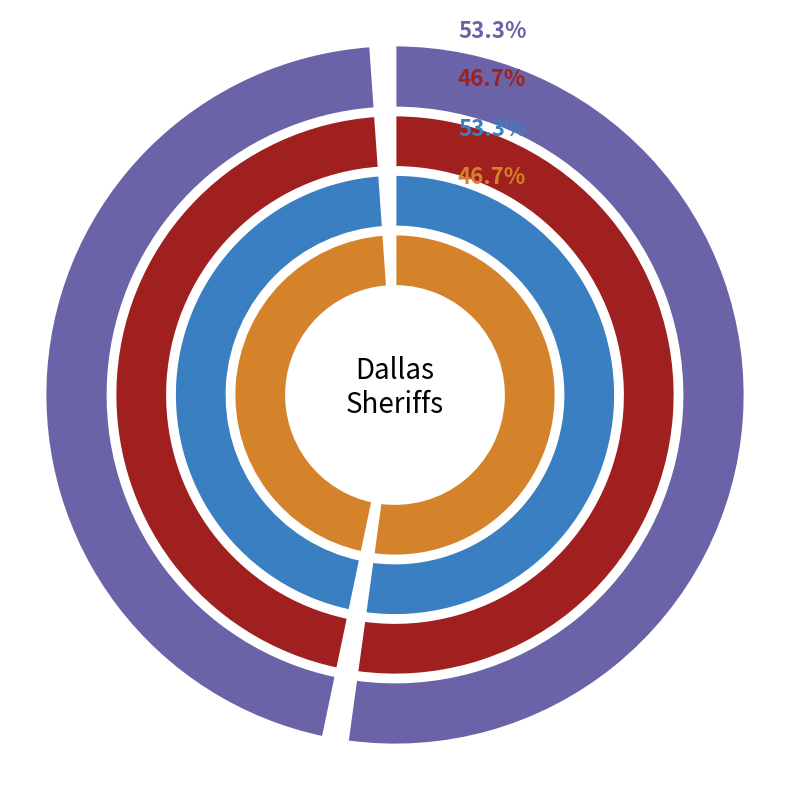

What portion of the pie excludes Zack?

46.7%